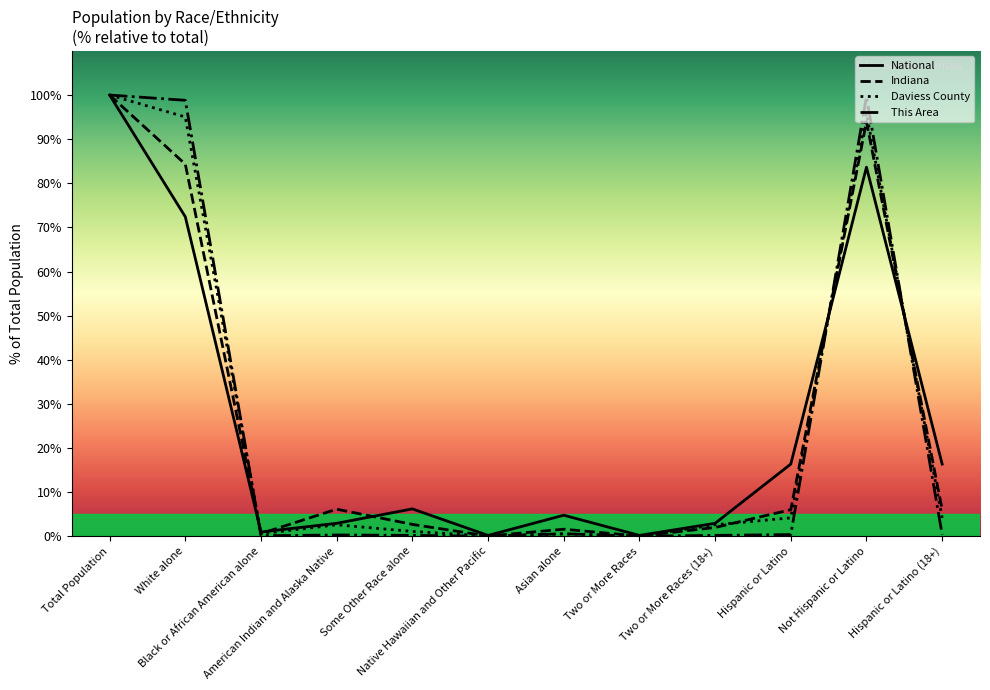

What is the difference between the highest and lowest values at Native Hawaiian and Other Pacific?

0.2